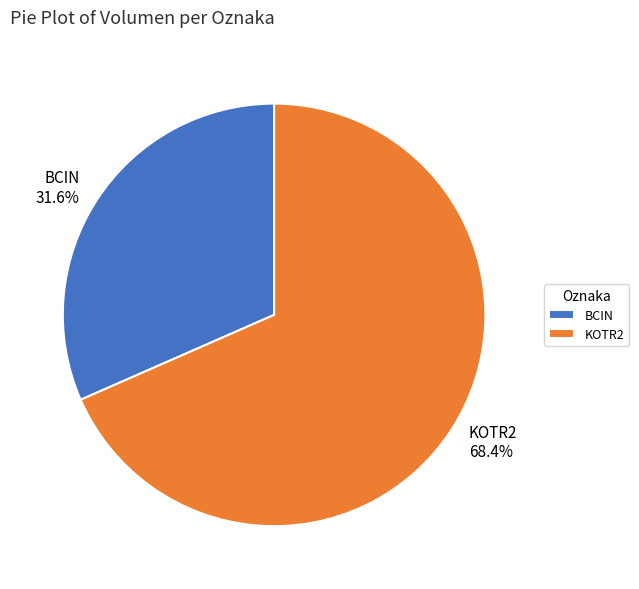

Which has a higher value, BCIN or KOTR2?

KOTR2